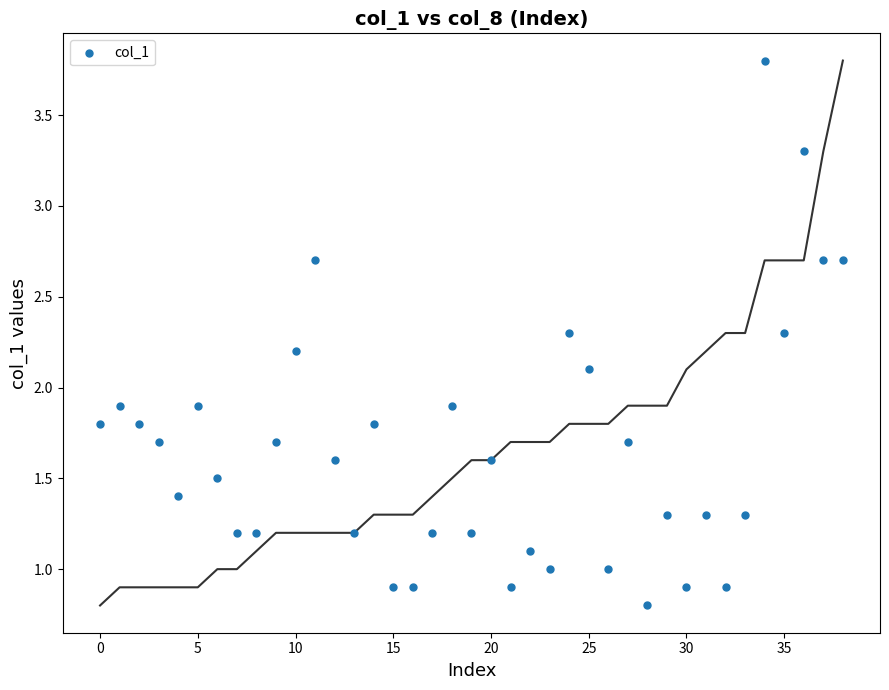

What is the range of Y values (max minus min)?

3.0